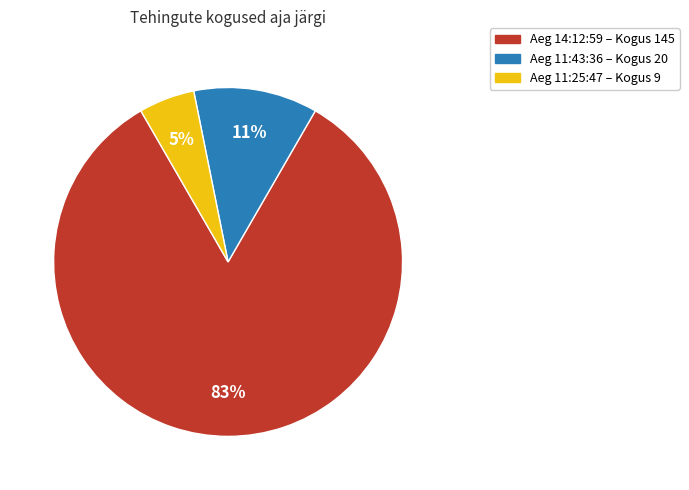

What is the largest slice in the pie chart?

Aeg 14:12:59 – Kogus 145